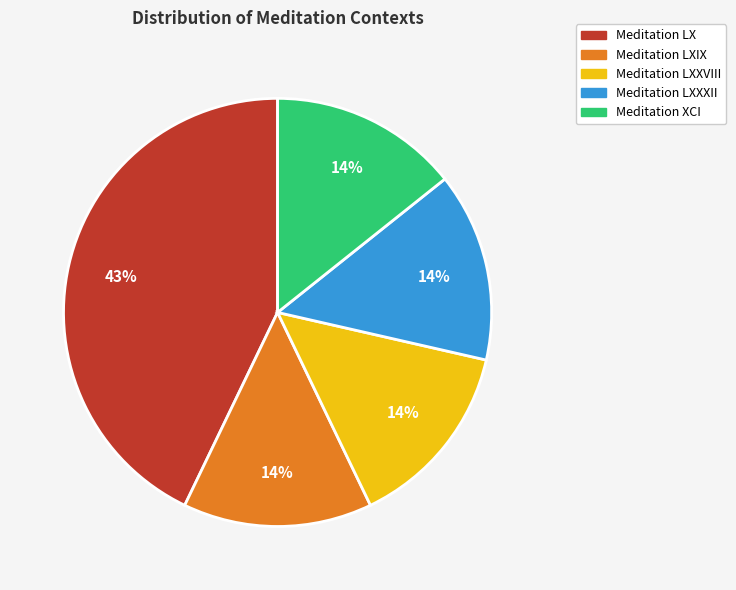

To the nearest percent, what is the difference between the largest and smallest slice percentages?

29%